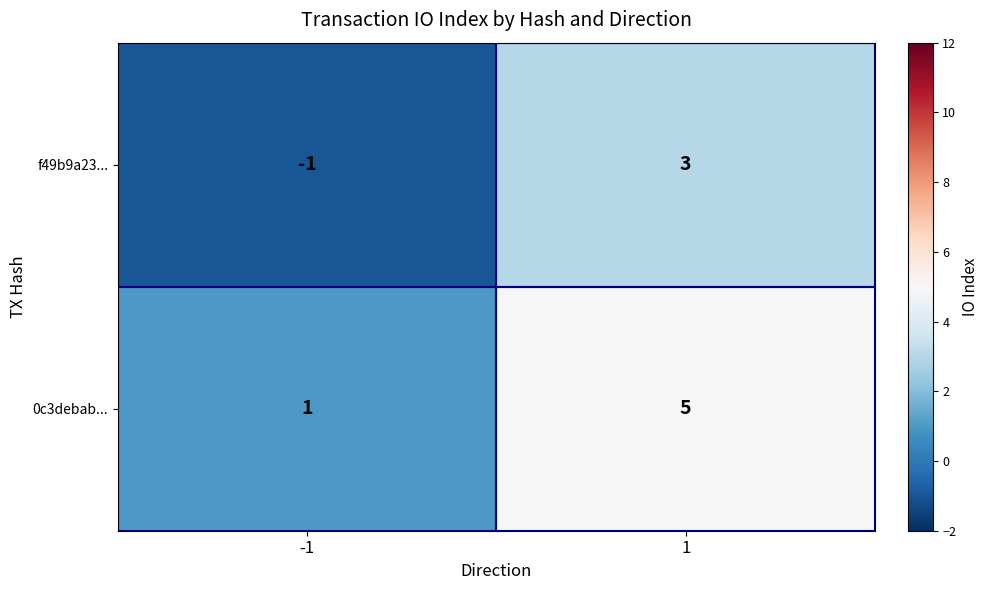

Which category has the highest value across all series?

1